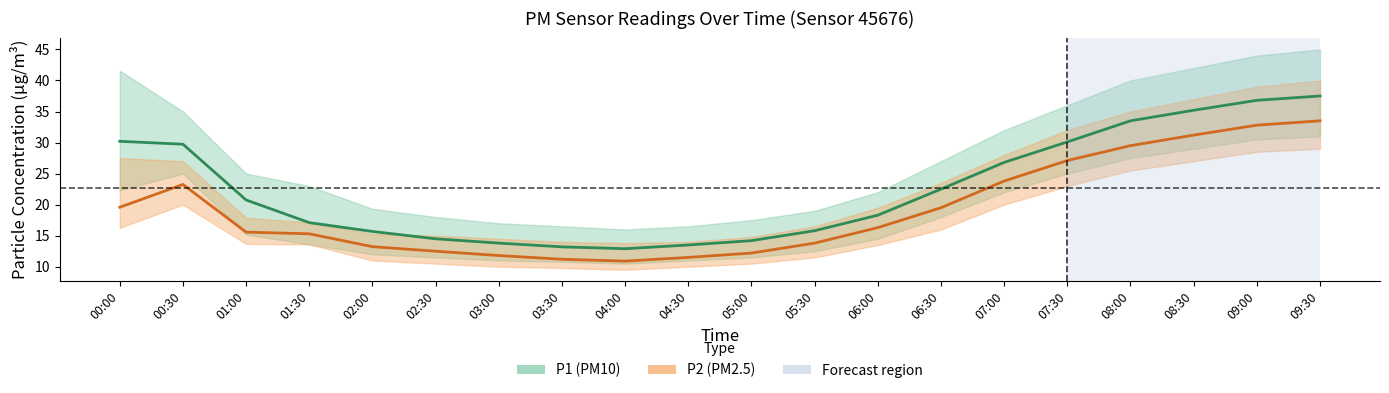

Which series has the widest spread of values?

P1 (PM10)